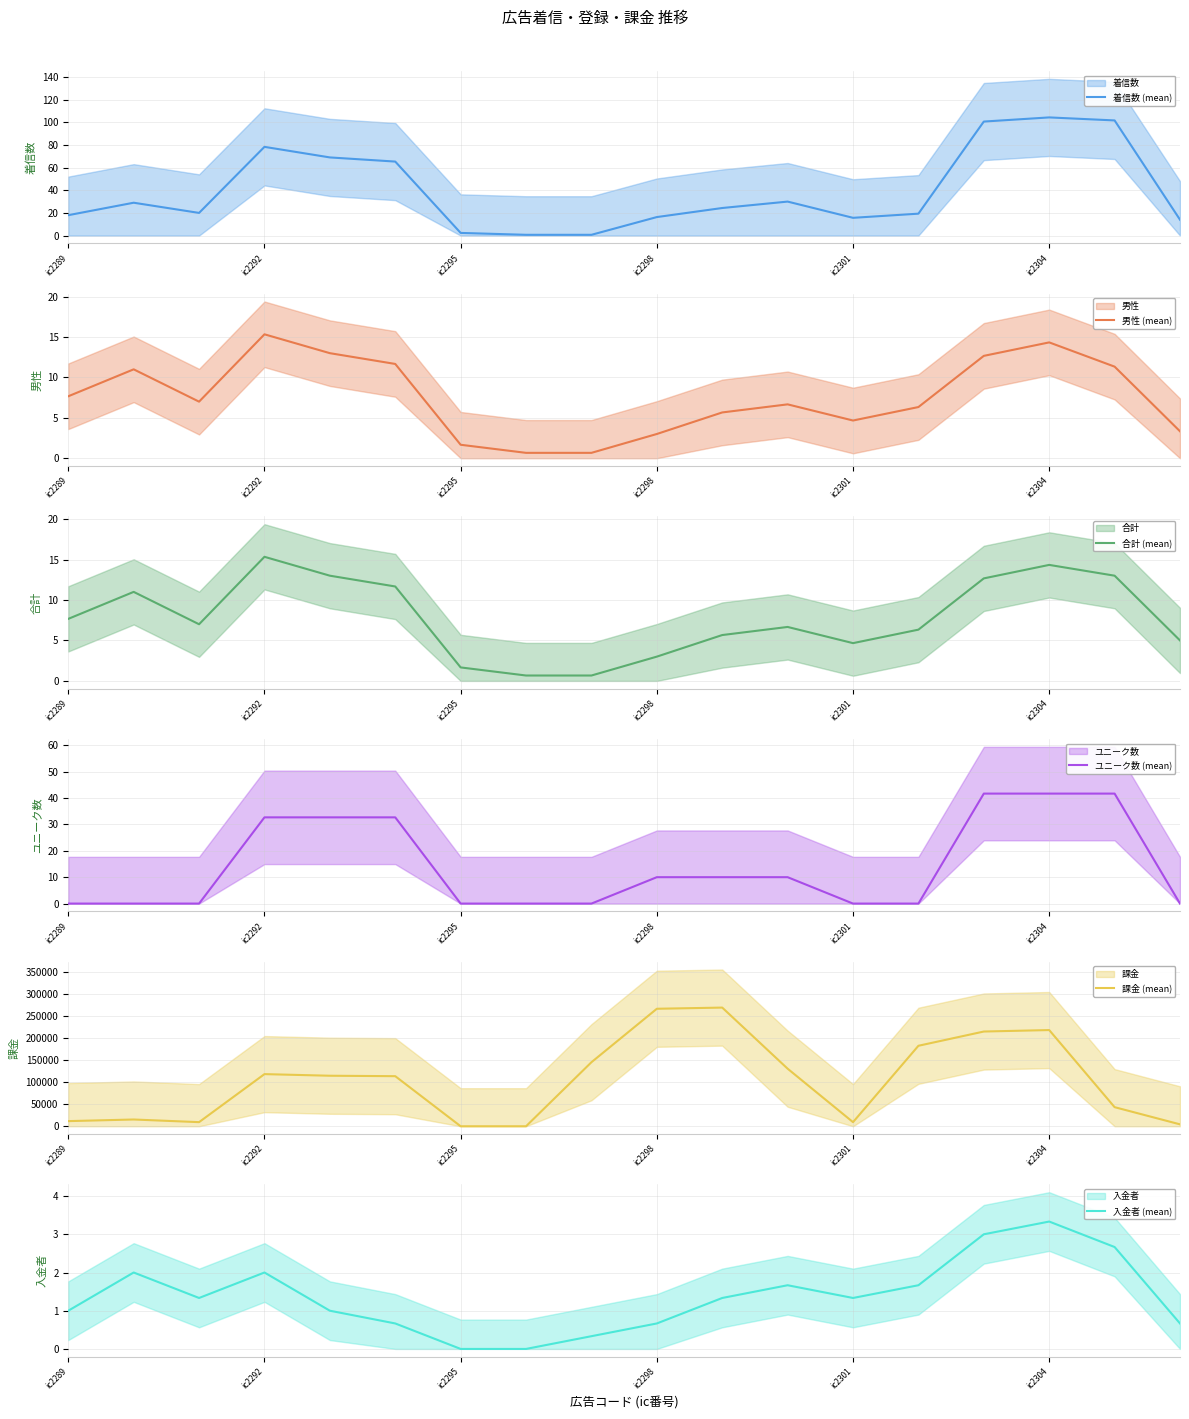

How many times do 男性 (mean) and 課金 (mean) cross each other?

2